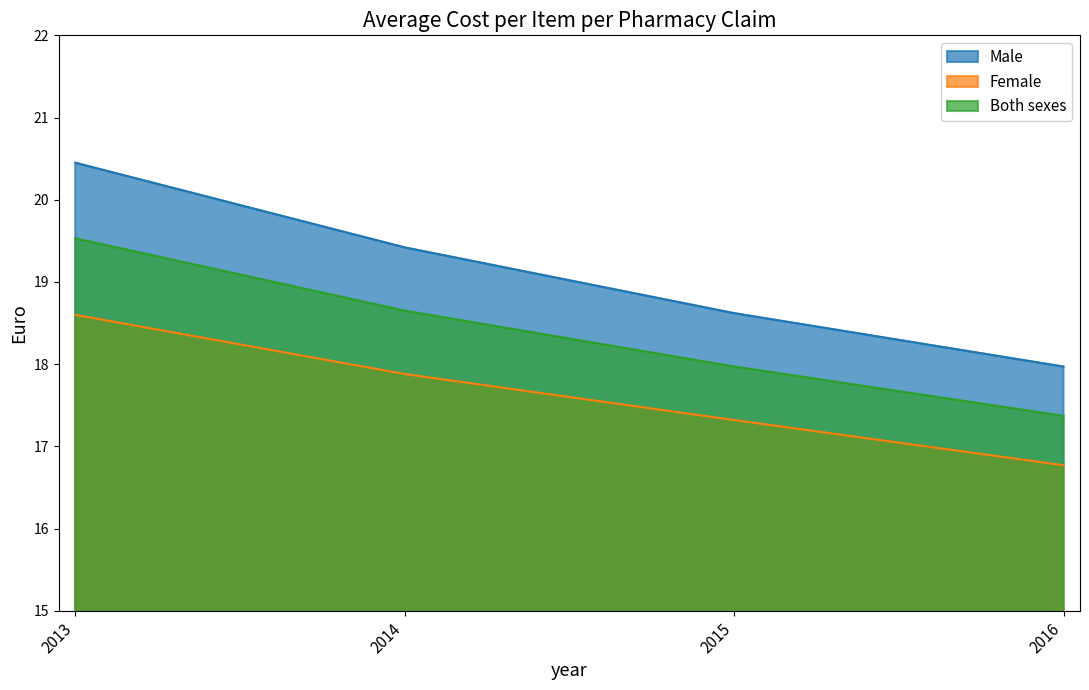

At which category does the chart reach its peak across all series?

2013